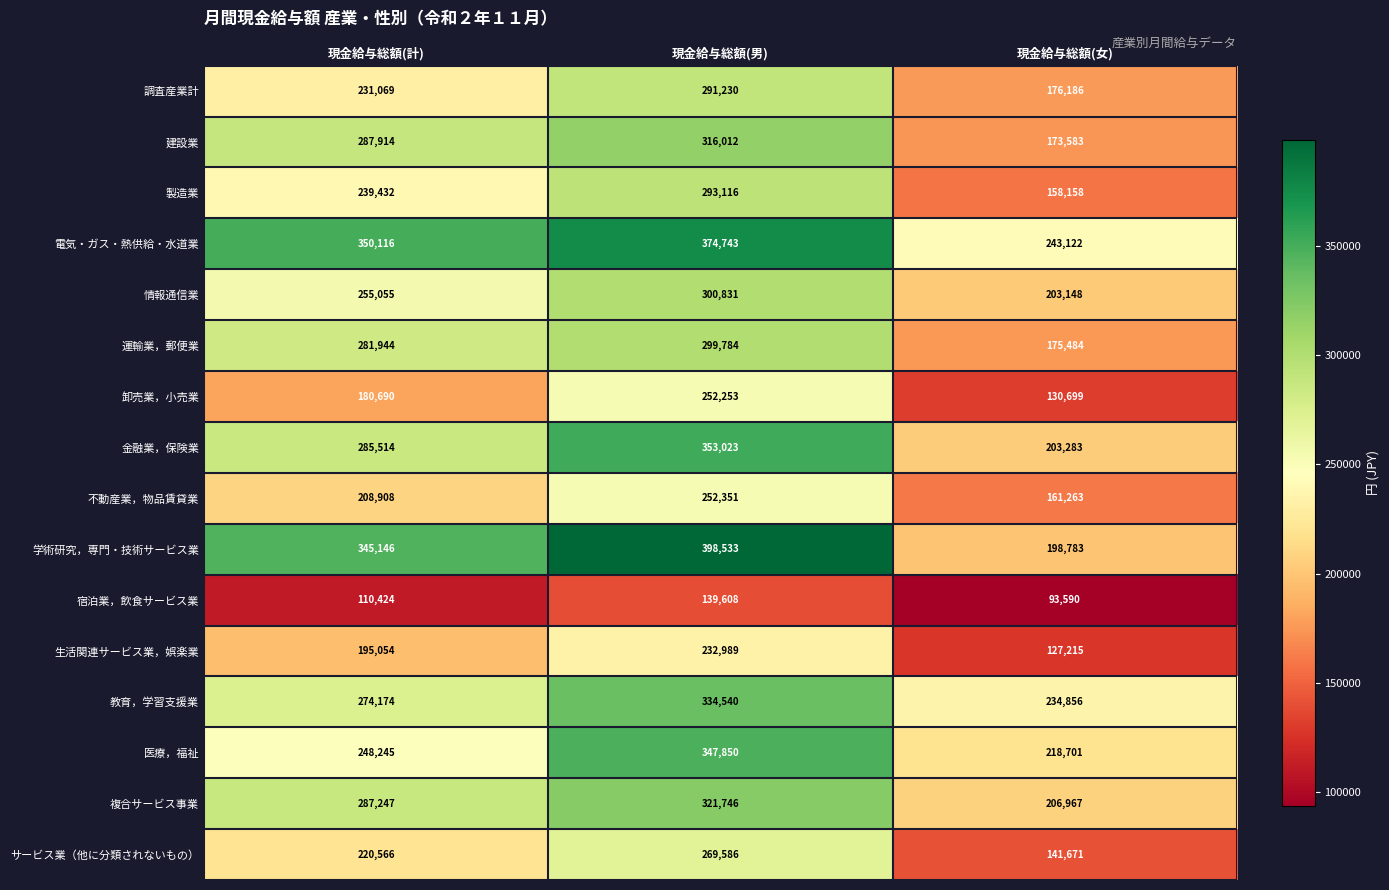

Which series has the largest range (max minus min)?

学術研究，専門・技術サービス業